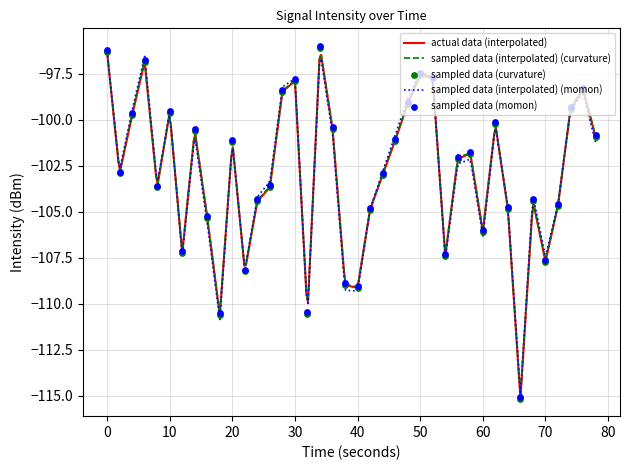

What is the highest value of the sampled data (interpolated) (momon) series?

-96.3